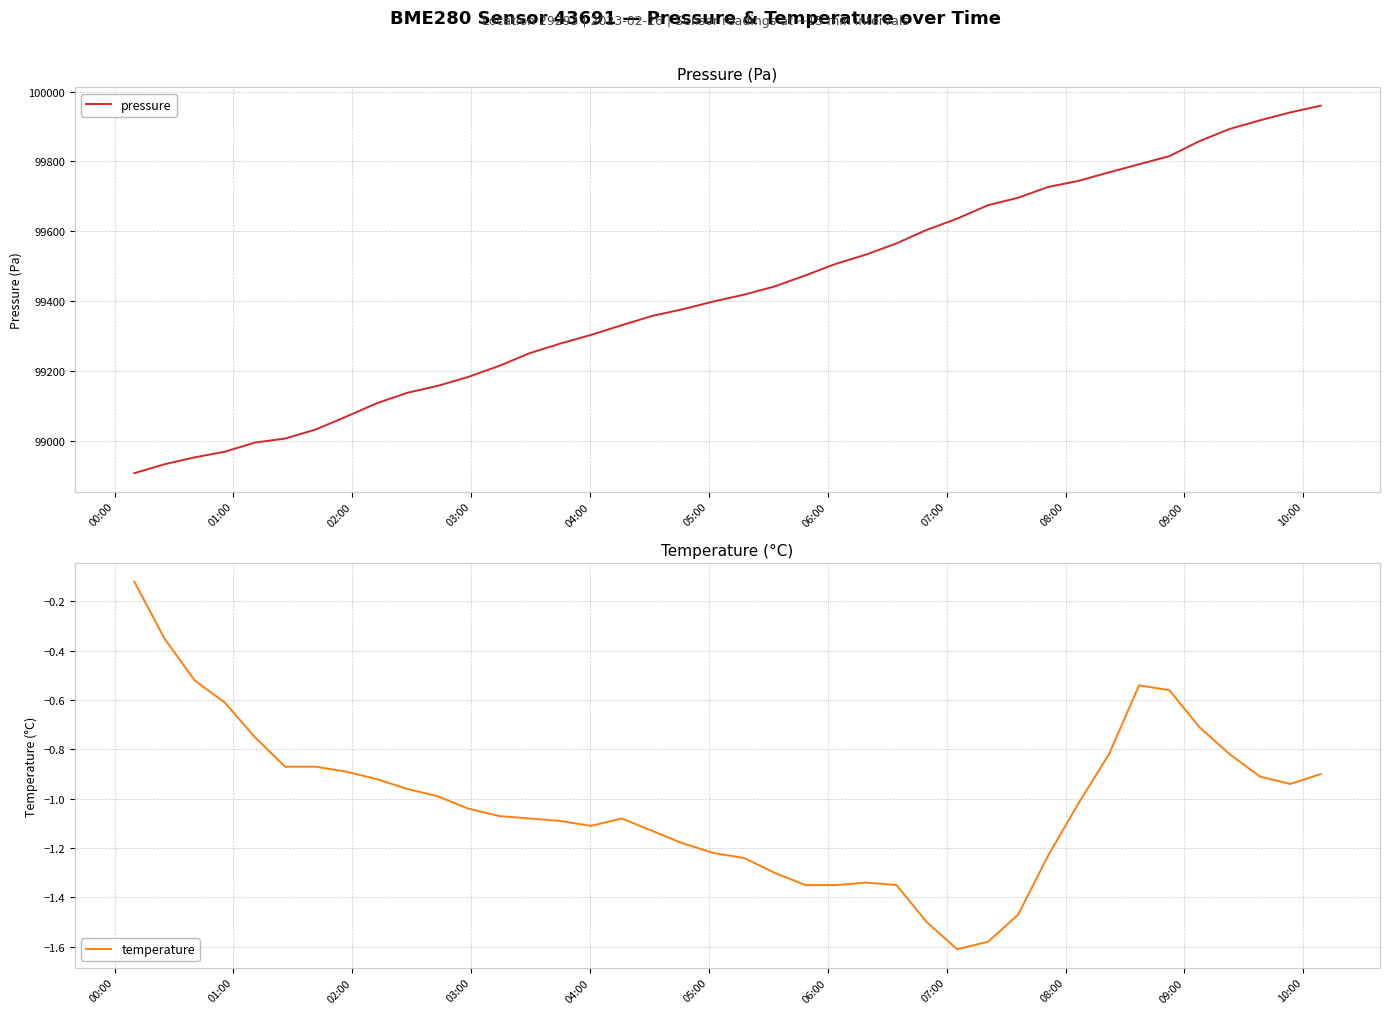

What is the maximum value for pressure?

99959.4